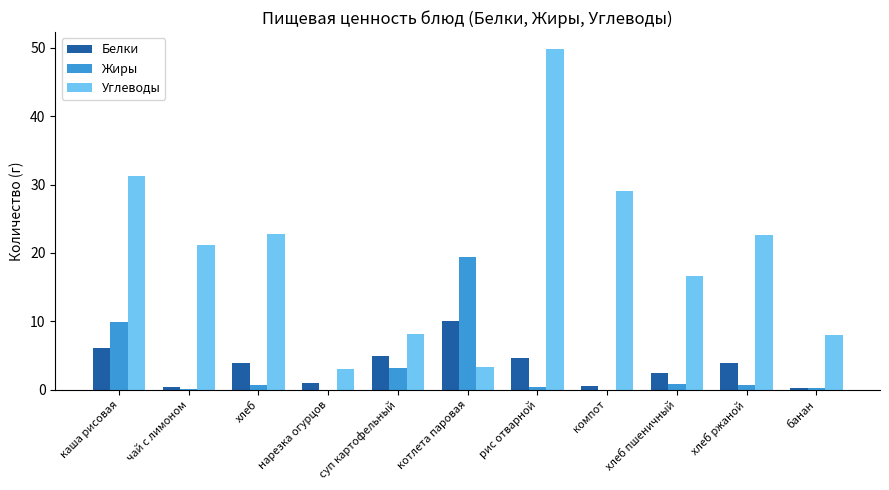

At which category is the sum across all series the highest?

рис отварной